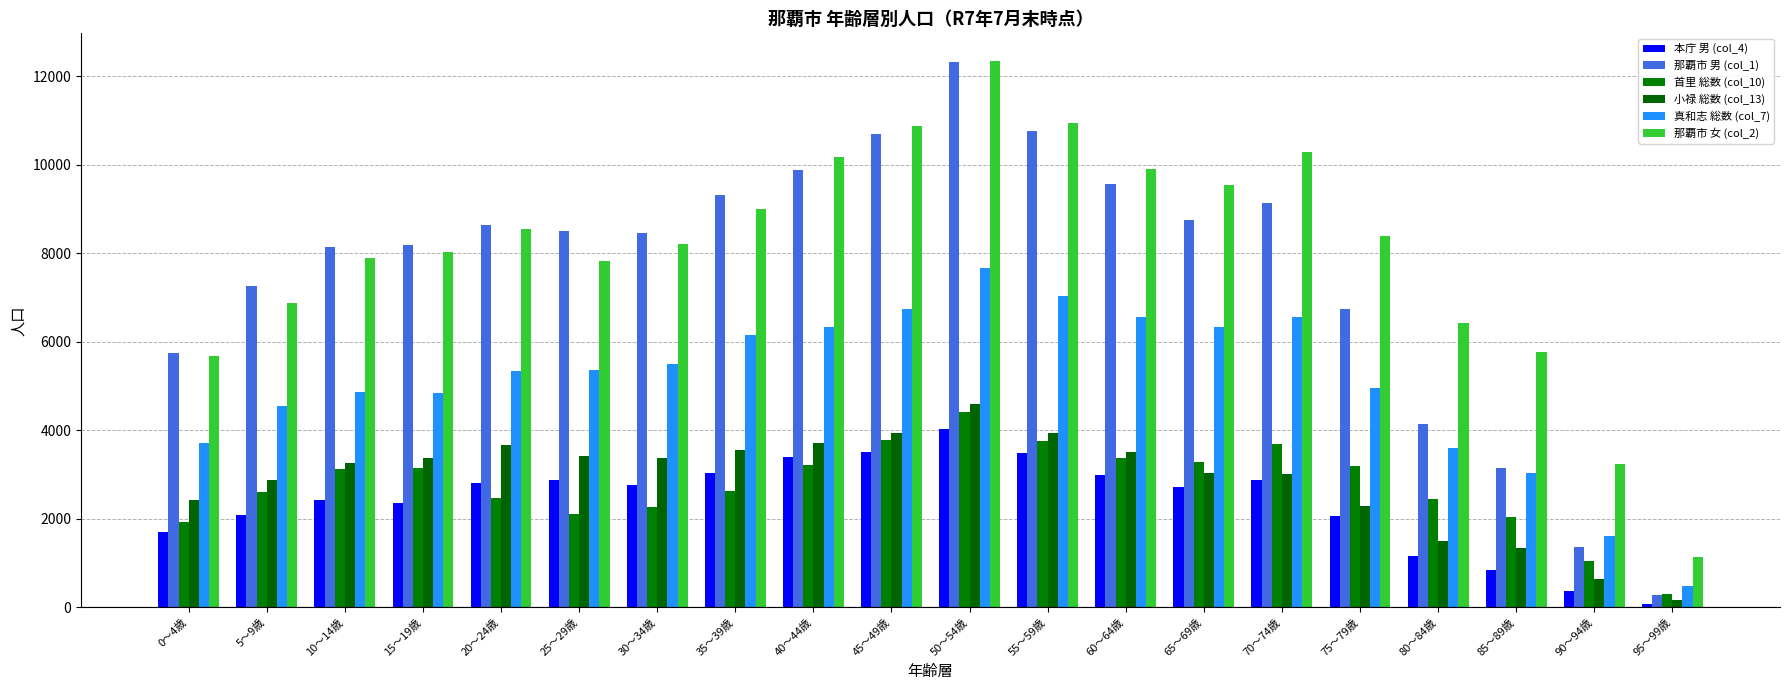

Which series has the largest range (max minus min)?

那覇市 男 (col_1)